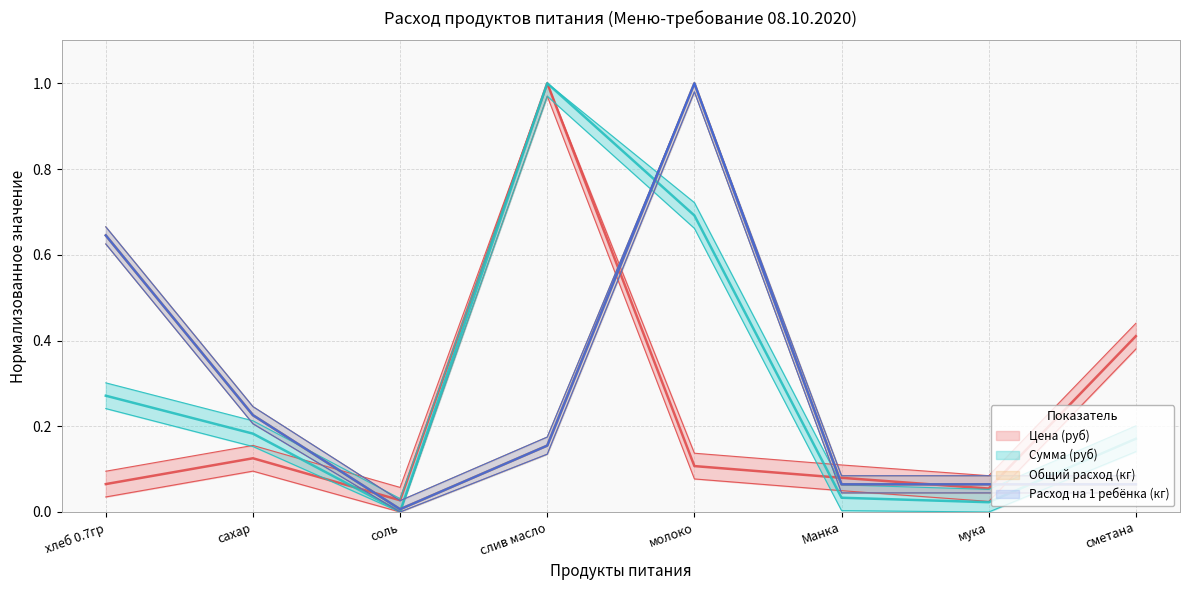

Reading left to right, list all the values displayed in this chart.

Цена (руб): хлеб 0.7гр=0.1	сахар=0.1	соль=0.0	слив масло=1.0	молоко=0.1	Манка=0.1	мука=0.1	сметана=0.4
Сумма (руб): хлеб 0.7гр=0.3	сахар=0.2	соль=0.0	слив масло=1.0	молоко=0.7	Манка=0.0	мука=0.0	сметана=0.2
Общий расход (кг): хлеб 0.7гр=0.6	сахар=0.2	соль=0.0	слив масло=0.2	молоко=1.0	Манка=0.1	мука=0.1	сметана=0.1
Расход на 1 ребёнка (кг): хлеб 0.7гр=0.6	сахар=0.2	соль=0.0	слив масло=0.2	молоко=1.0	Манка=0.1	мука=0.1	сметана=0.1